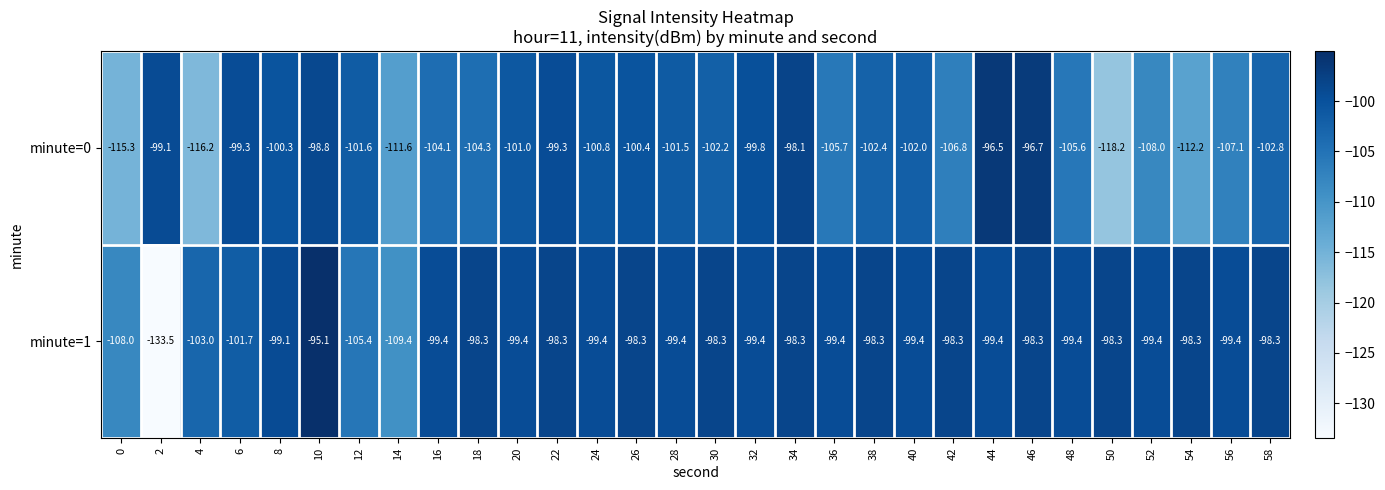

What is the lowest value of the minute=1 series?

-133.5